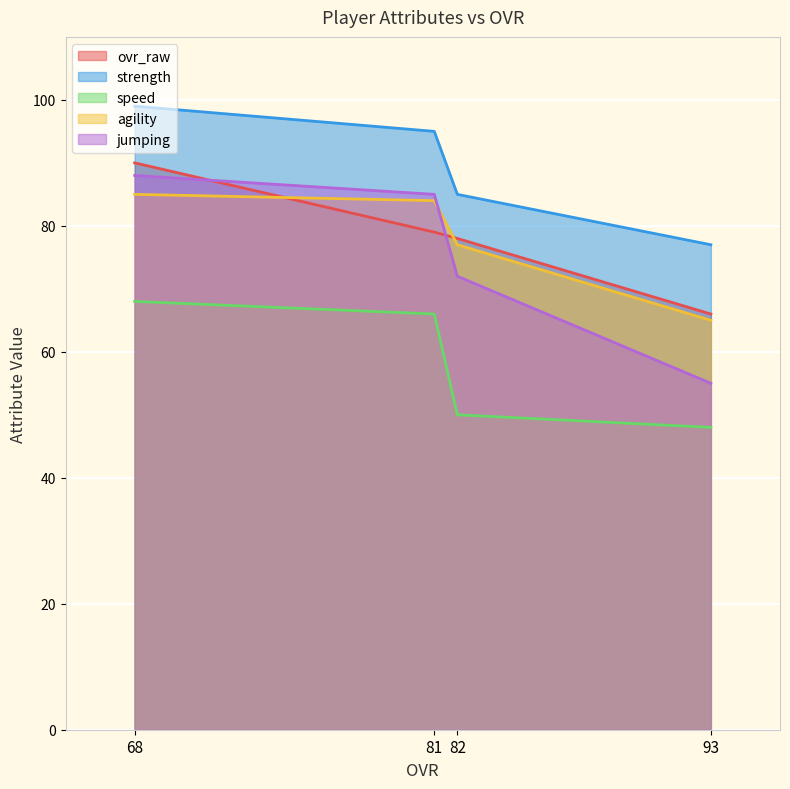

What is the total value across all series at 82?

362